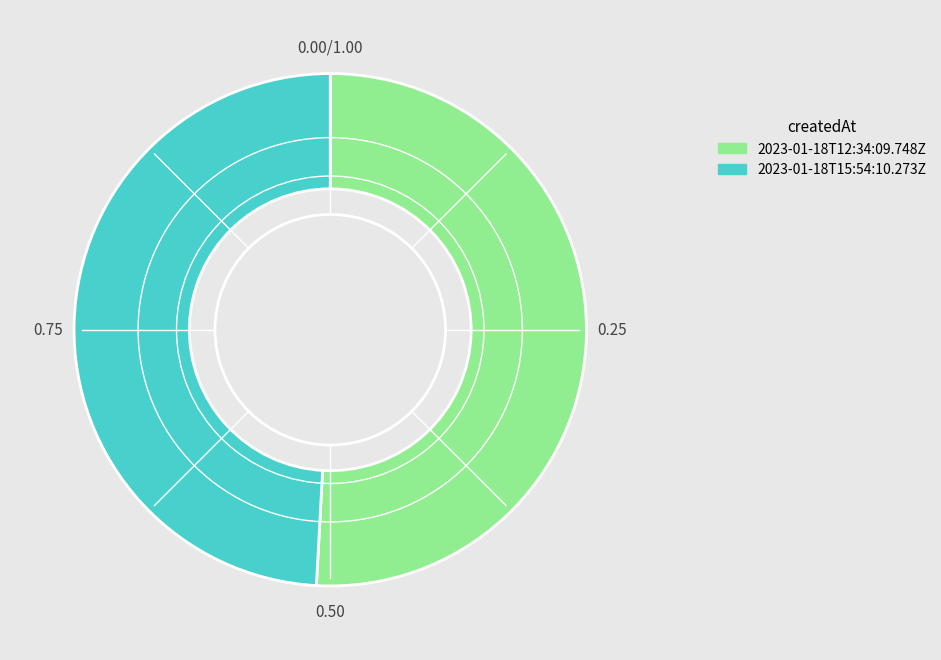

How many slices are in this pie chart?

2